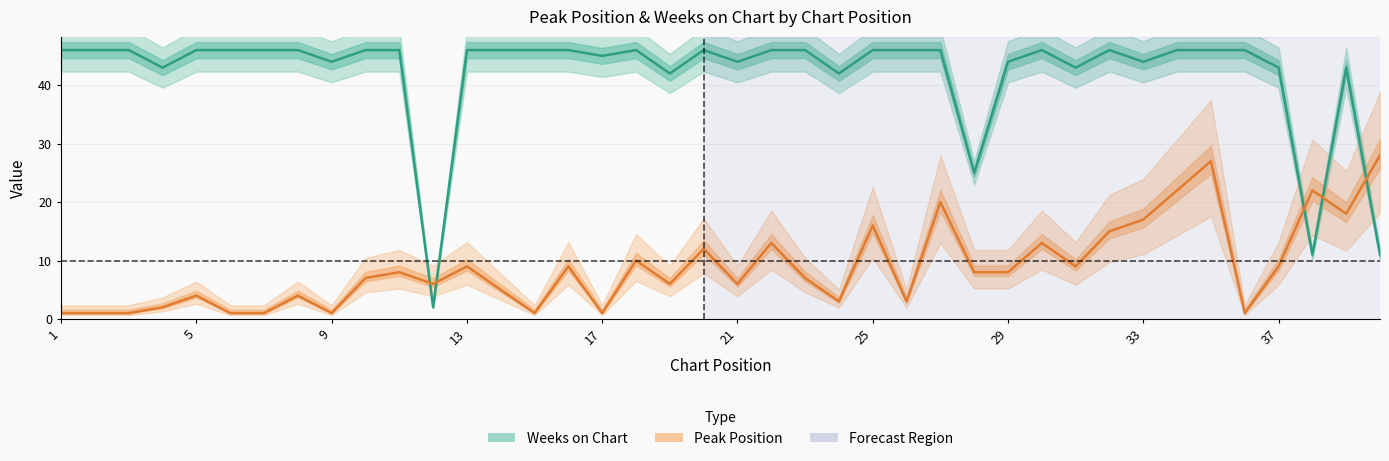

Rank the series by their average value, from lowest to highest.

Peak Position, Weeks on Chart